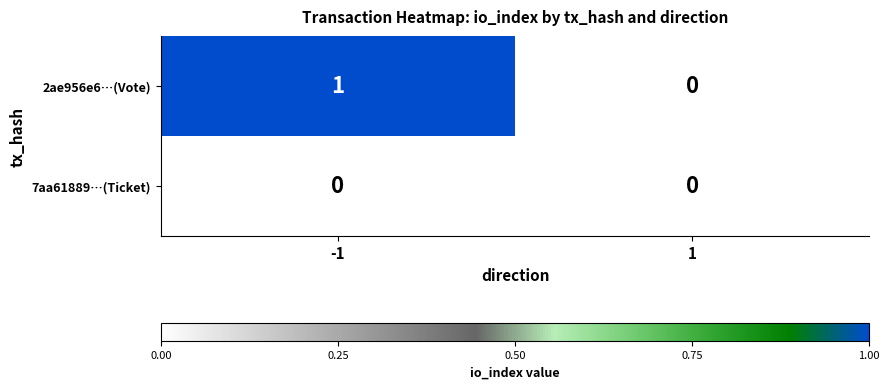

Rank the series by their average value, from highest to lowest.

2ae956e6…(Vote), 7aa61889…(Ticket)